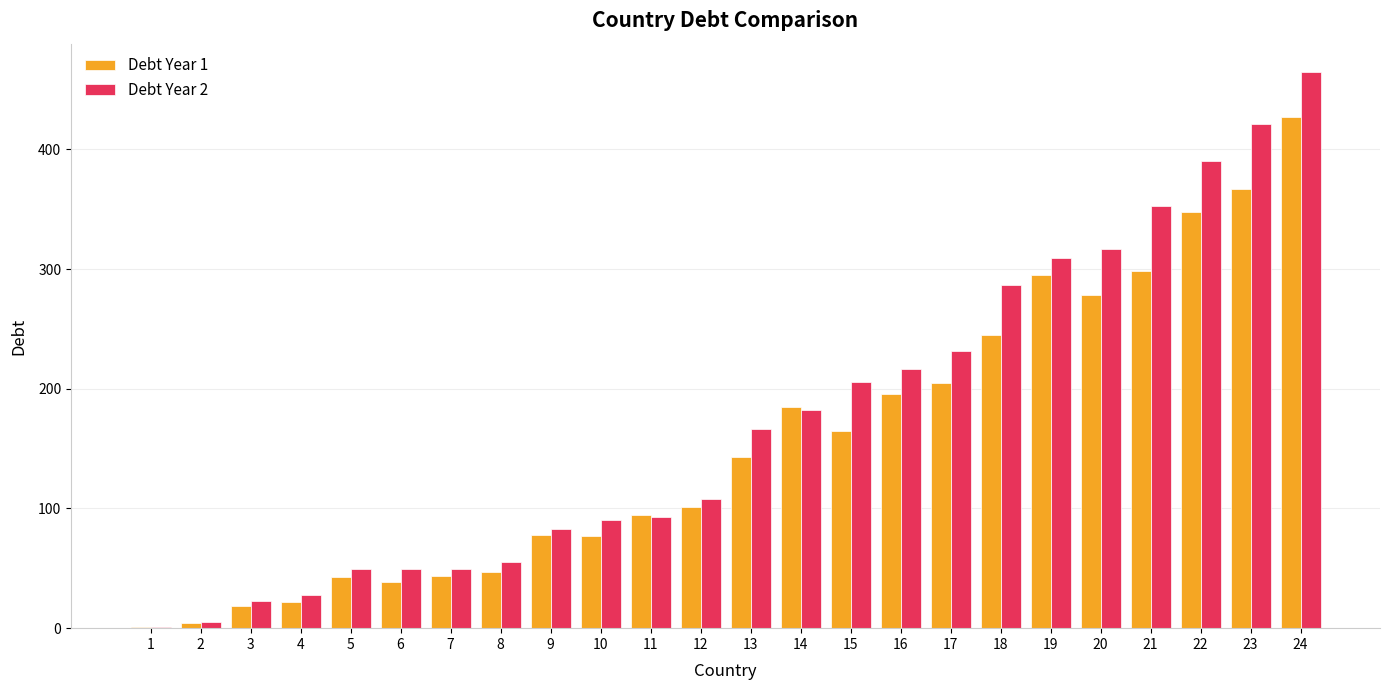

What is the difference between the Debt Year 1 values at 20 and 23?

88.2